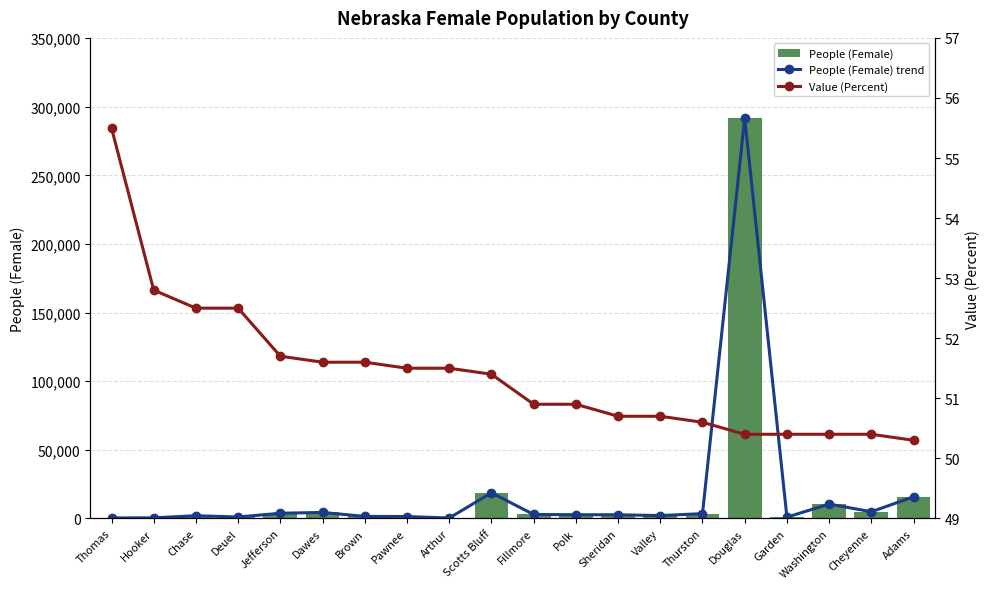

Which series has the widest spread of values?

People (Female) trend